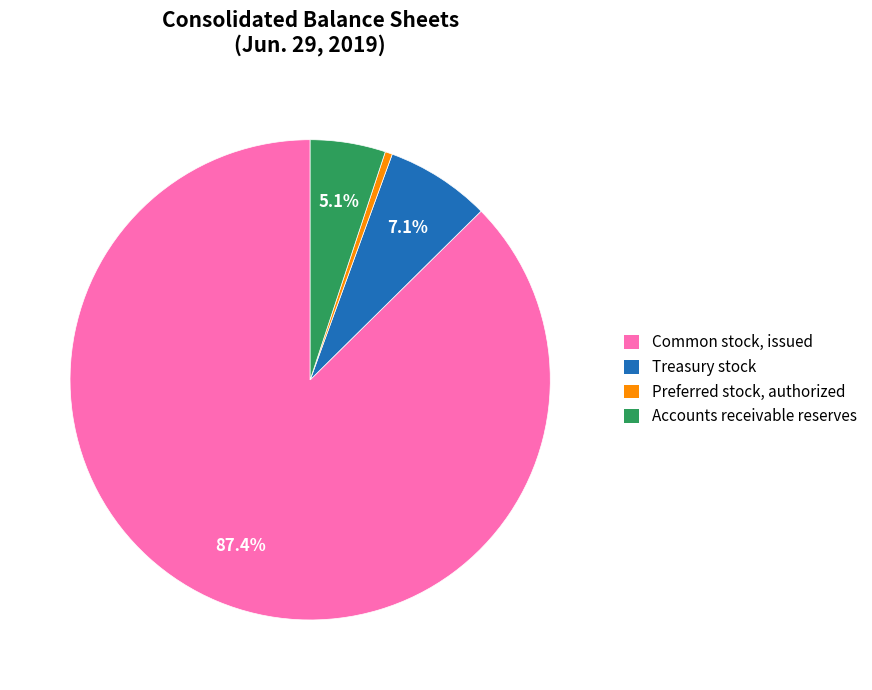

Which slice represents more than half of the pie?

Common stock, issued